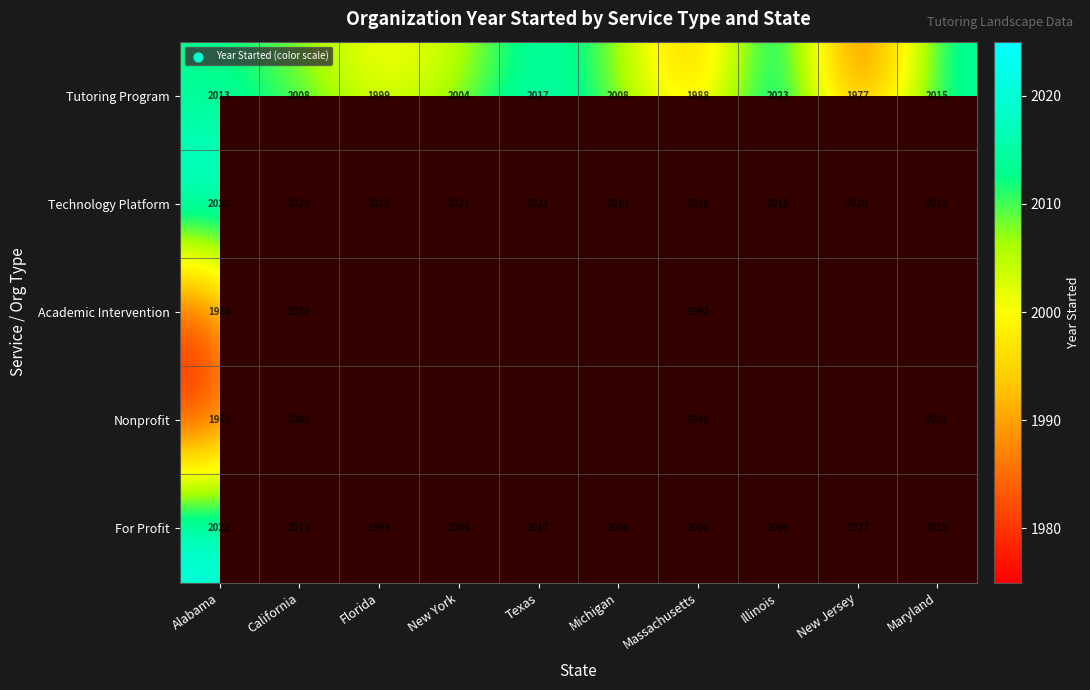

How many values in the Technology Platform series are below 2020?

4